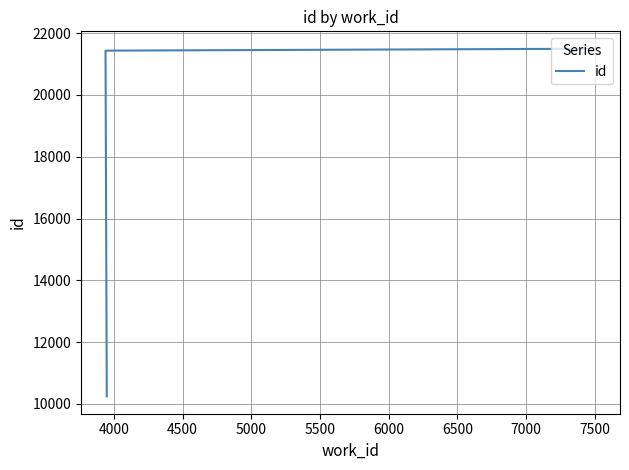

How many lines are shown in the chart?

1